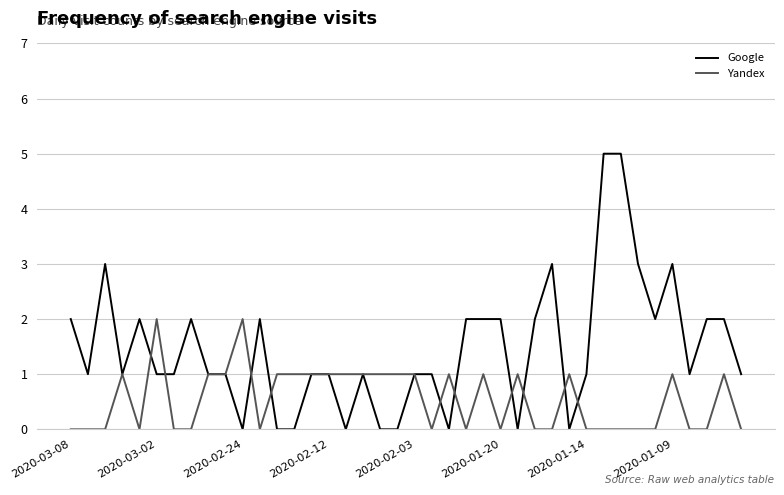

Which series has the largest range (max minus min)?

Google